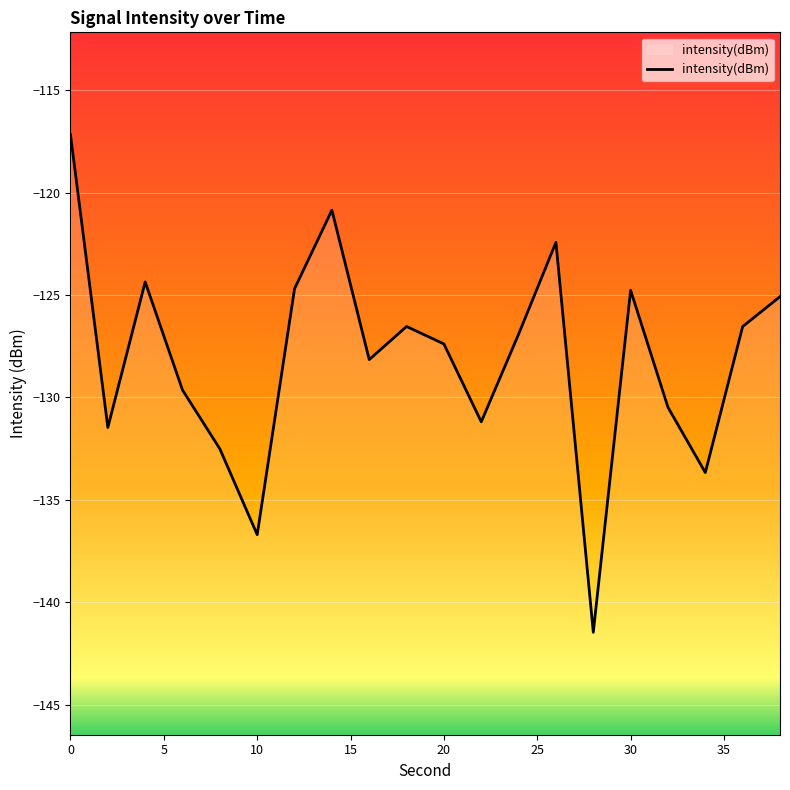

What is the smallest value displayed?

-141.5